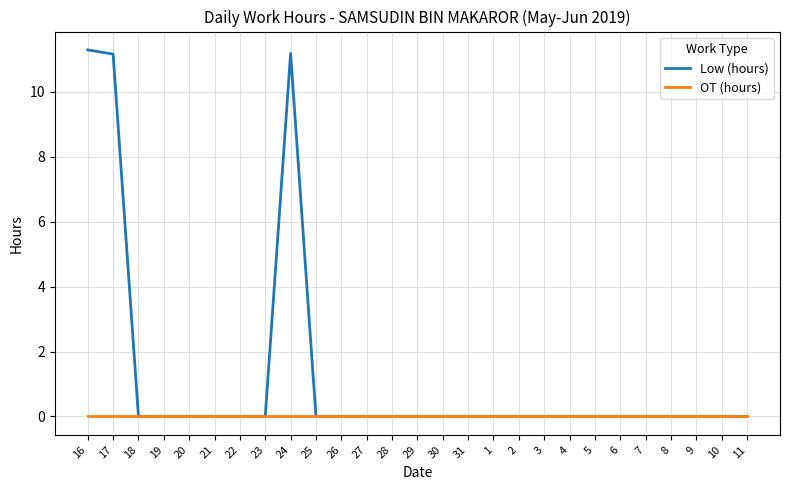

Rank the series at 17 from highest to lowest value.

Low (hours), OT (hours)